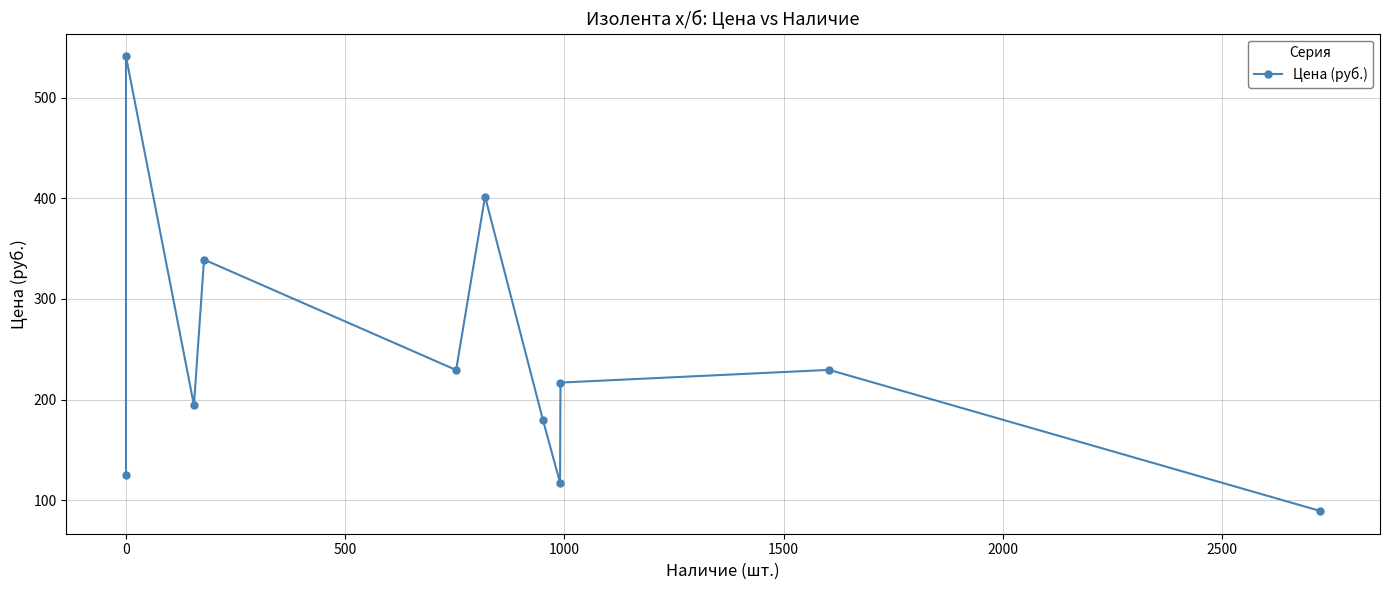

Between 9 and −500, which is larger?

9